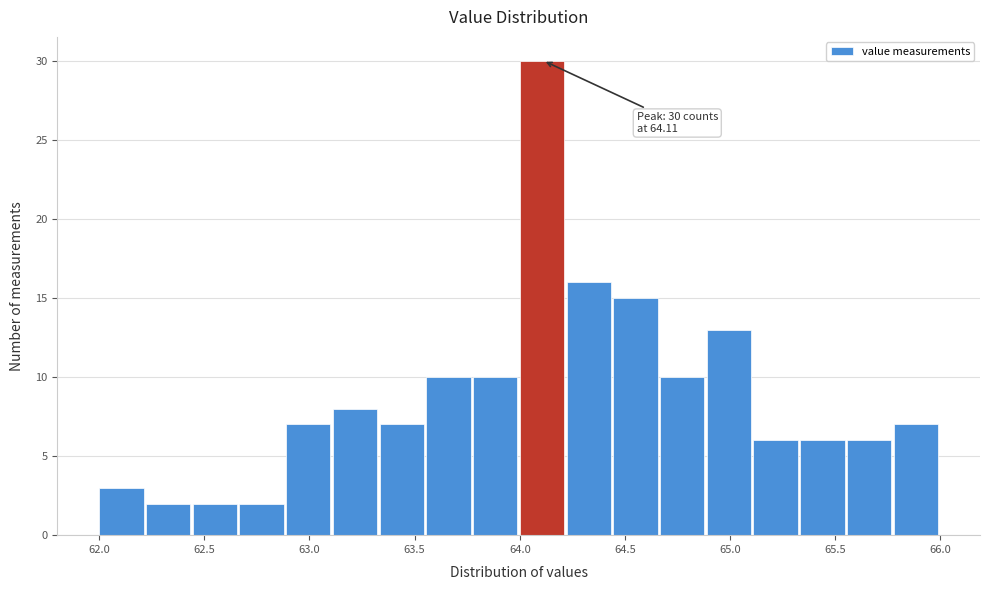

Over which range of the x-axis is the bar tallest?

64.00 to 64.20